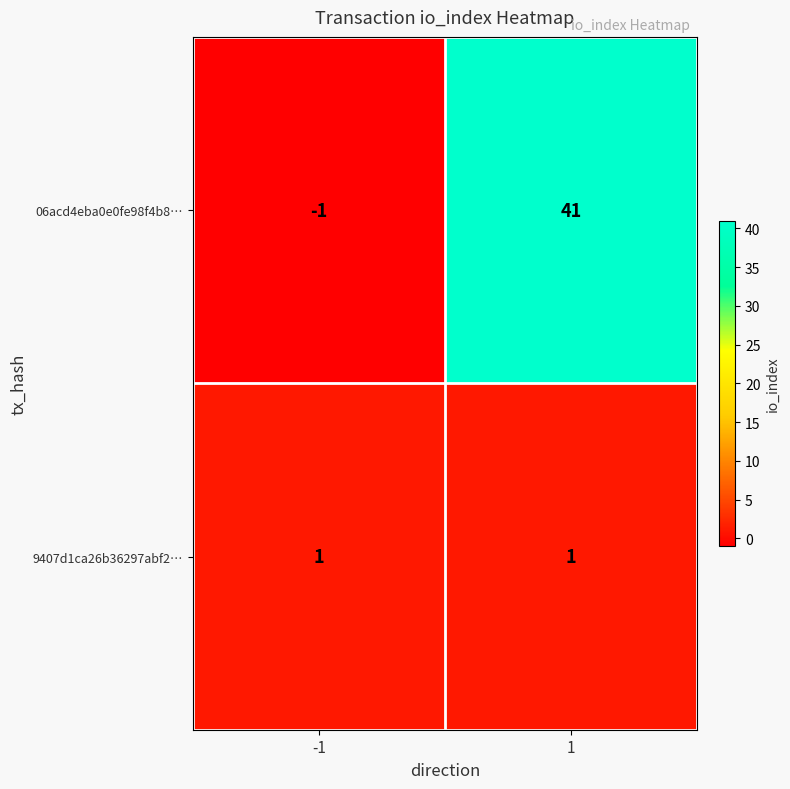

Between -1 and 1, which series saw the biggest shift?

06acd4eba0e0fe98f4b8…